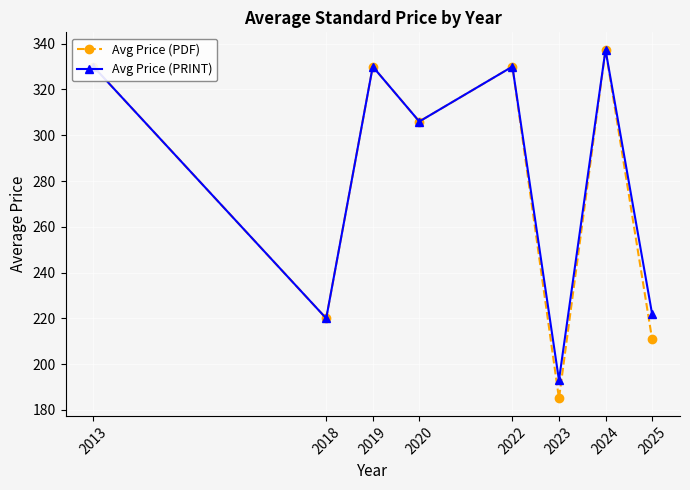

In Avg Price (PDF), how many points are lower than both neighbors (excluding endpoints)?

3